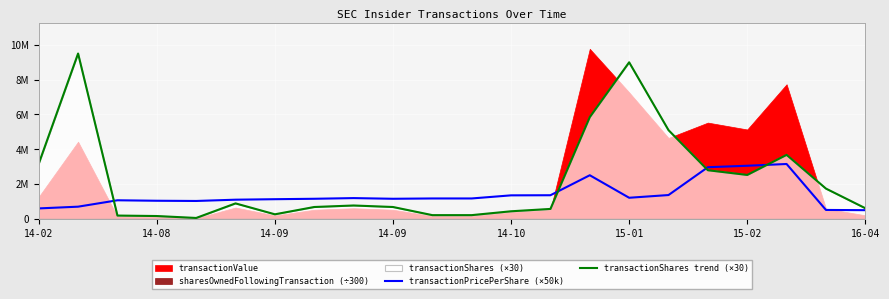

The value of transactionShares trend (×30) at 14-09 is 681000.0. True or false?

True